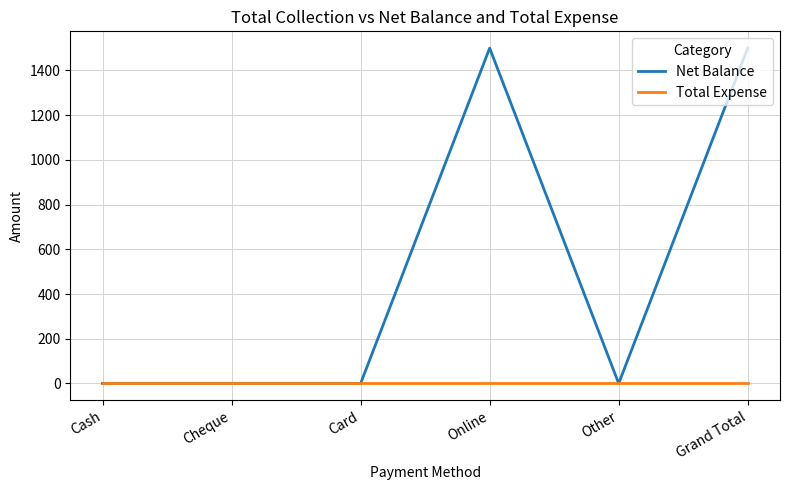

What is the highest value of the Net Balance series?

1500